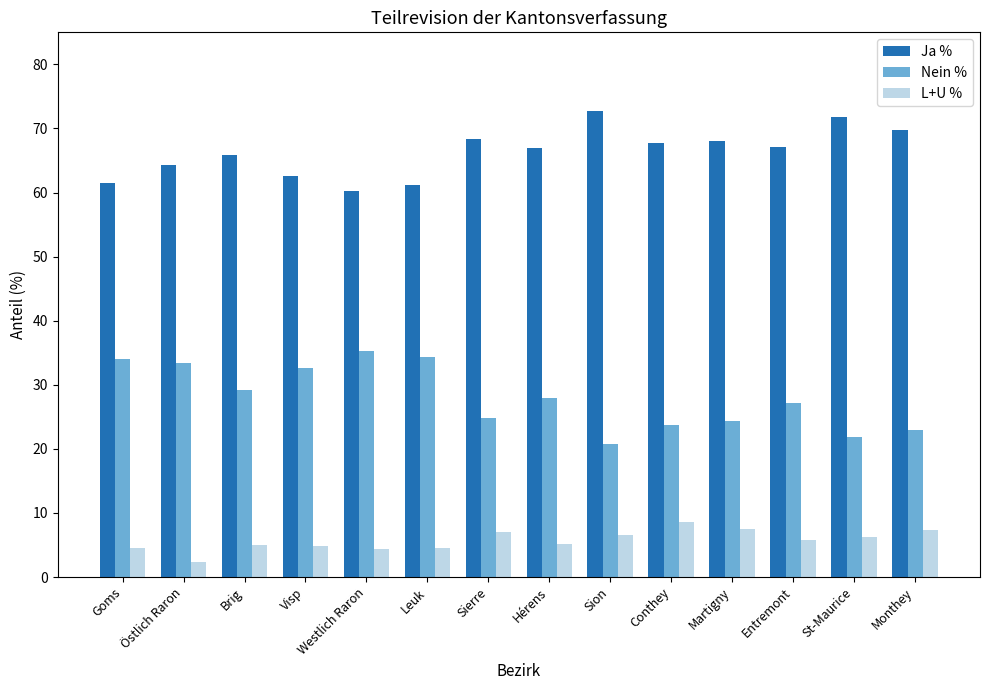

What is the approximate value of Nein % at Hérens?

27.9